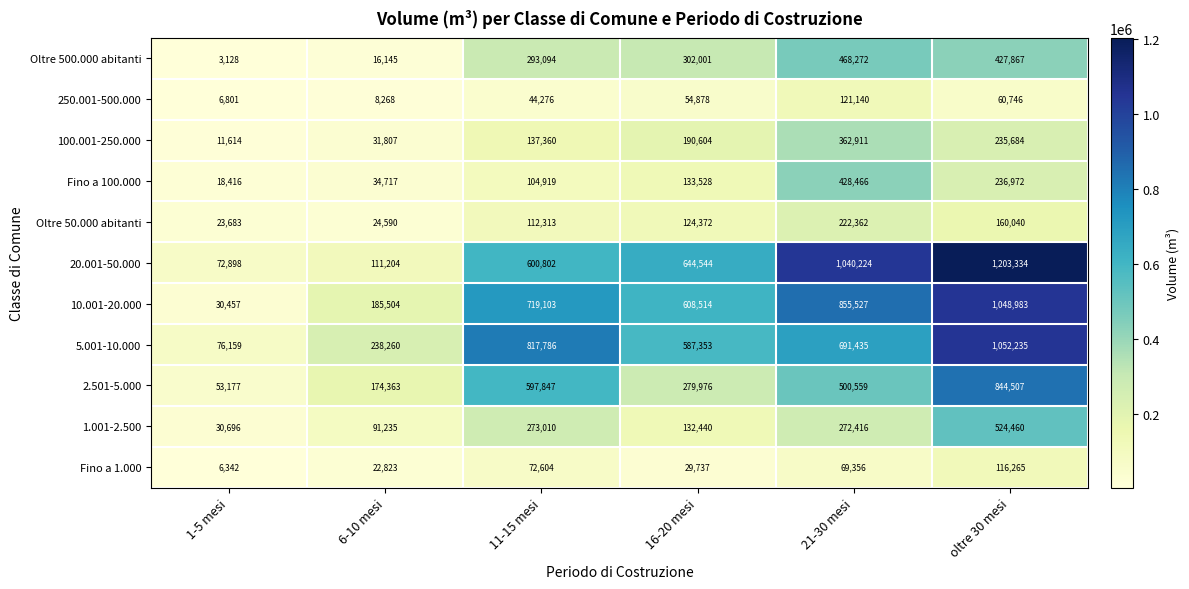

Which category has the lowest value across all series?

1-5 mesi